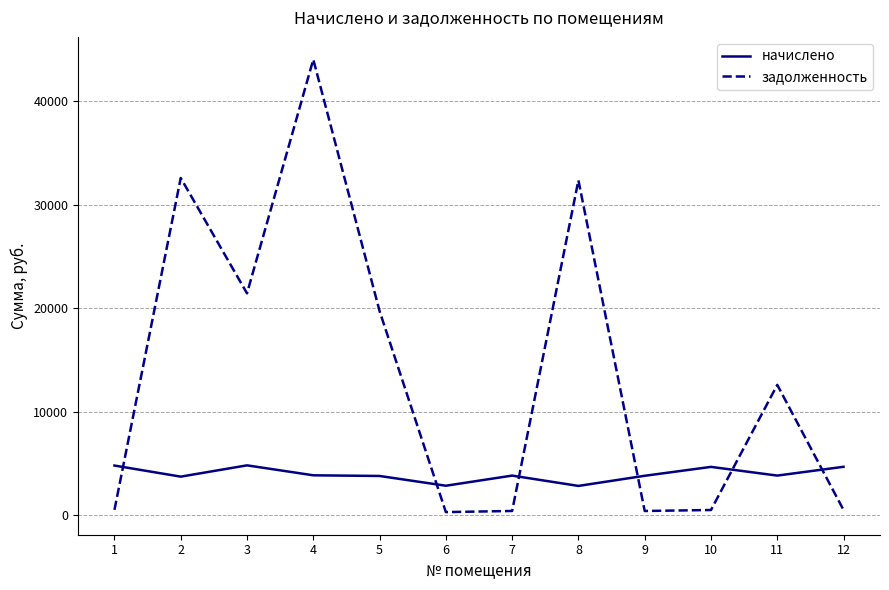

Rank the series at 11 from lowest to highest value.

начислено, задолженность